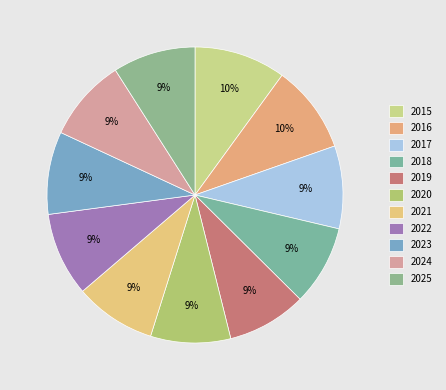

Which category has the smallest portion of the pie?

2019